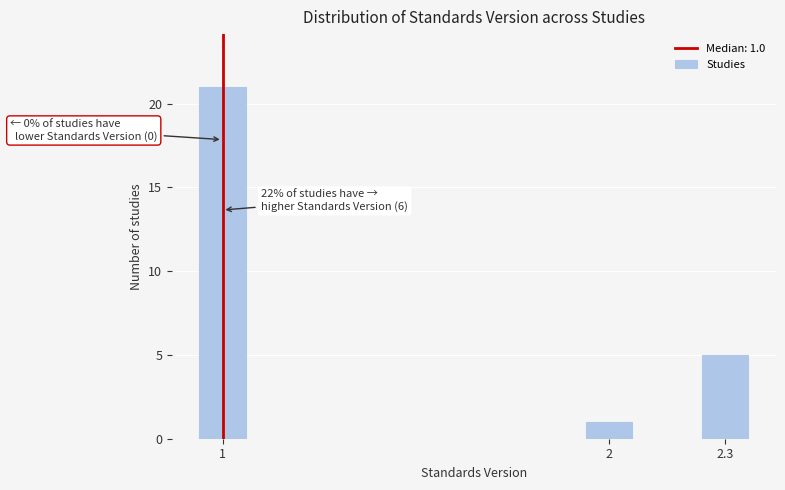

Reading left to right, list all the values displayed in this chart.

1=21	2=1	2.3=5